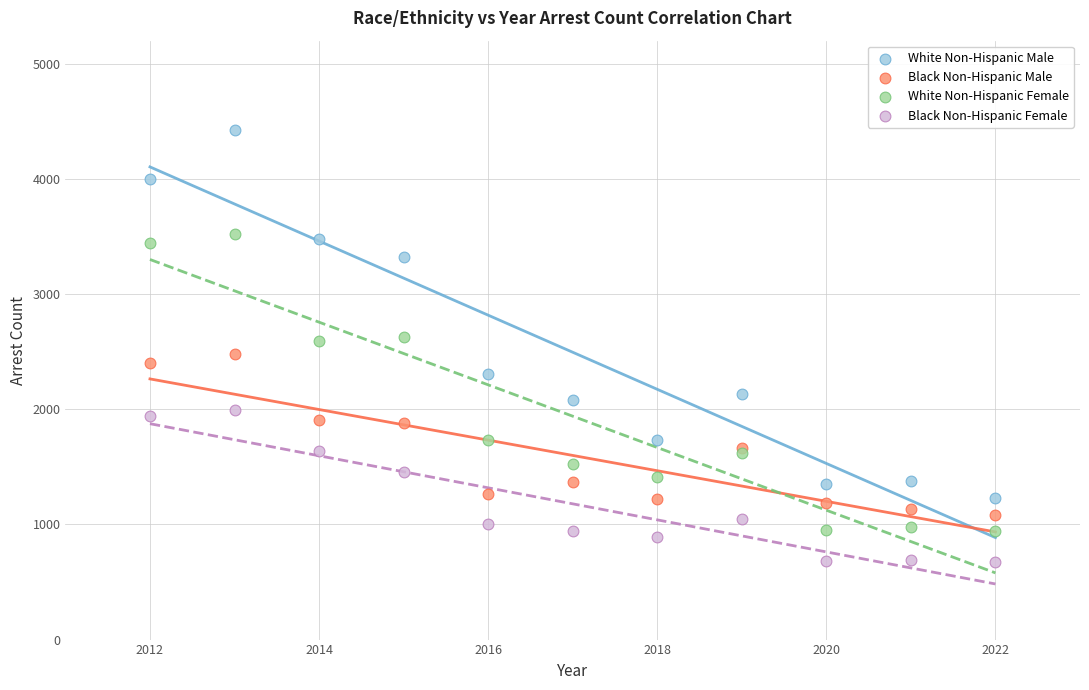

Which series contains the highest Y value?

White Non-Hispanic Male